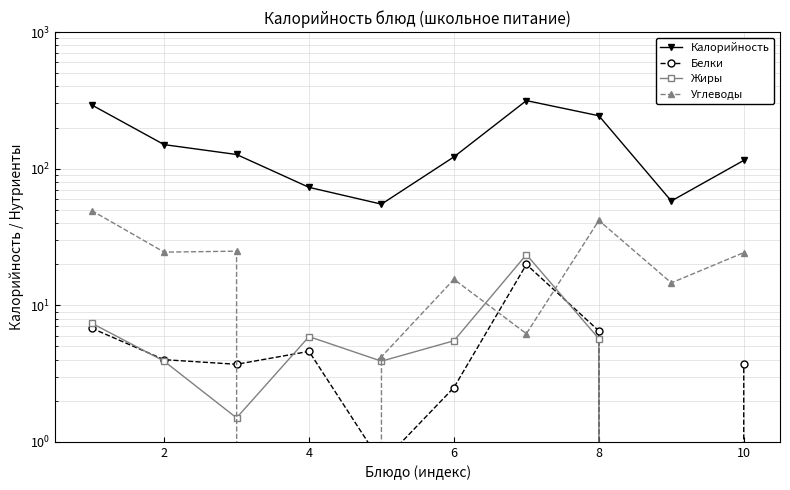

Does the chart display data point markers on the line(s)?

Yes